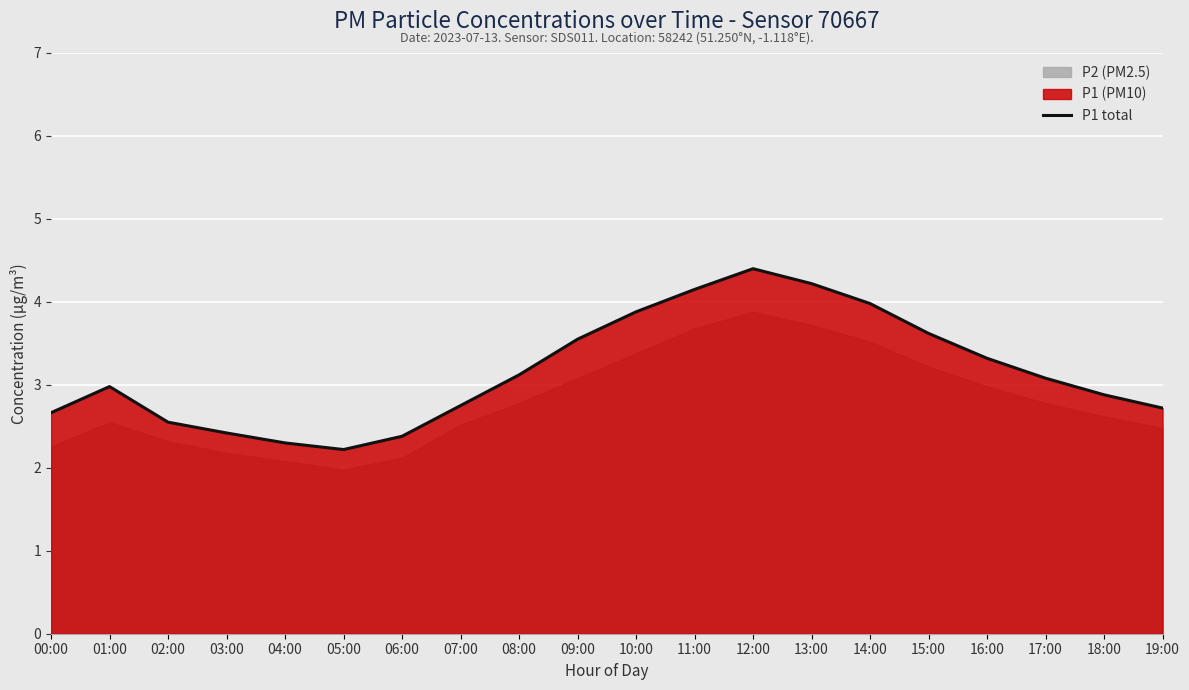

What position from the right is 07:00?

13